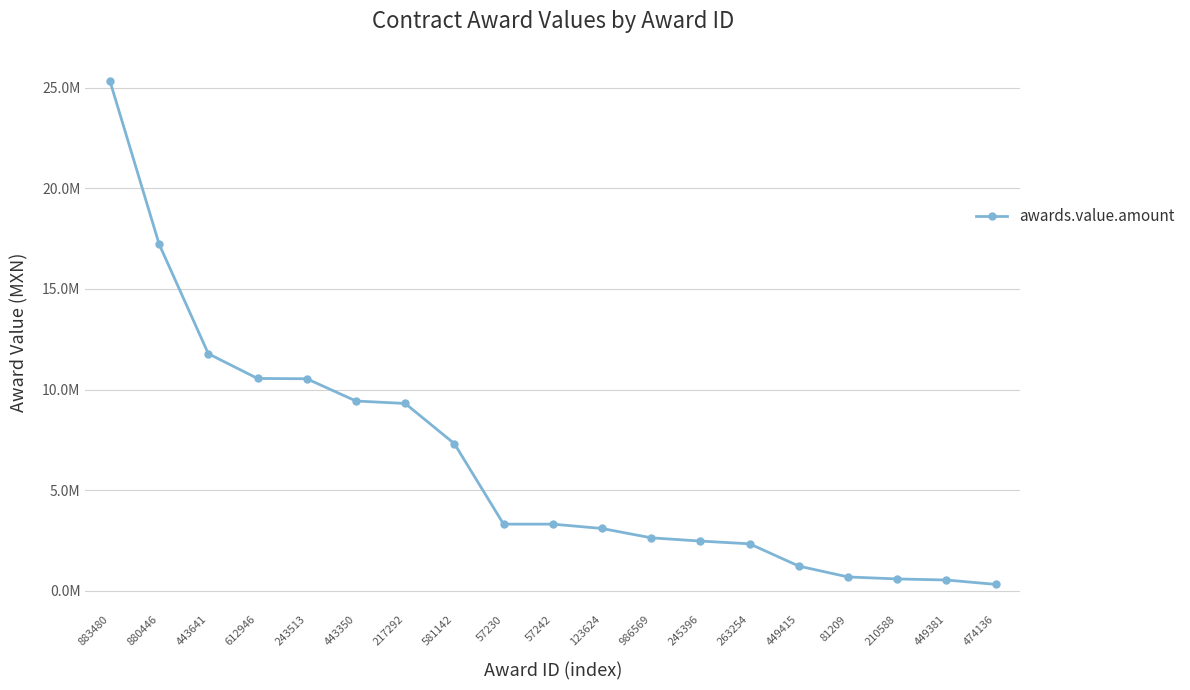

What is the difference between the values at 57230 and 263254?

977216.0